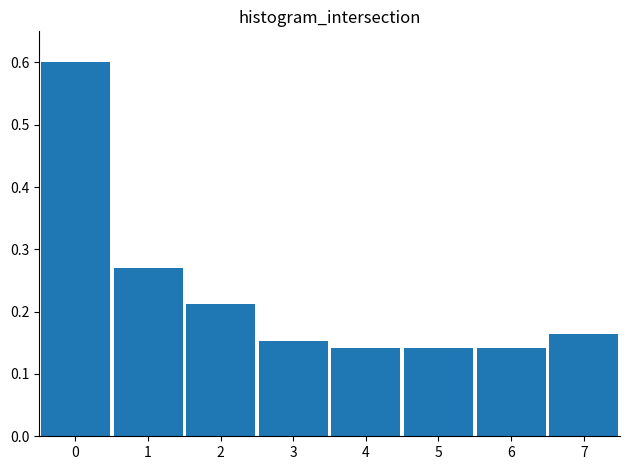

What is the change in value from 0 to 2?

-0.4